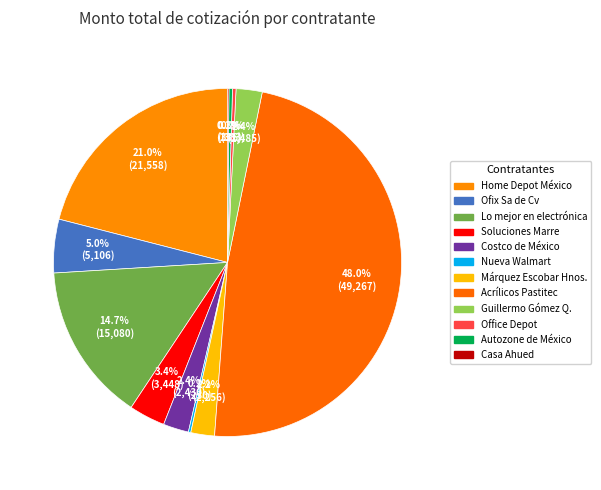

Rank the categories by value from highest to lowest.

Acrílicos Pastitec SA de CV, Home Depot México S de RL de CV, Lo mejor en electrónica S de RL de CV, Ofix Sa de Cv, Soluciones Marre SA de CV, Guillermo Gómez Quesada, Costco de México SA de CV, Márquez Escobar Hermanos SA de CV, Autozone de México S de RL de CV, Office Depot de México SA de CV, Nueva walmart de méxico s de rl de cv, Casa Ahued SA de CV